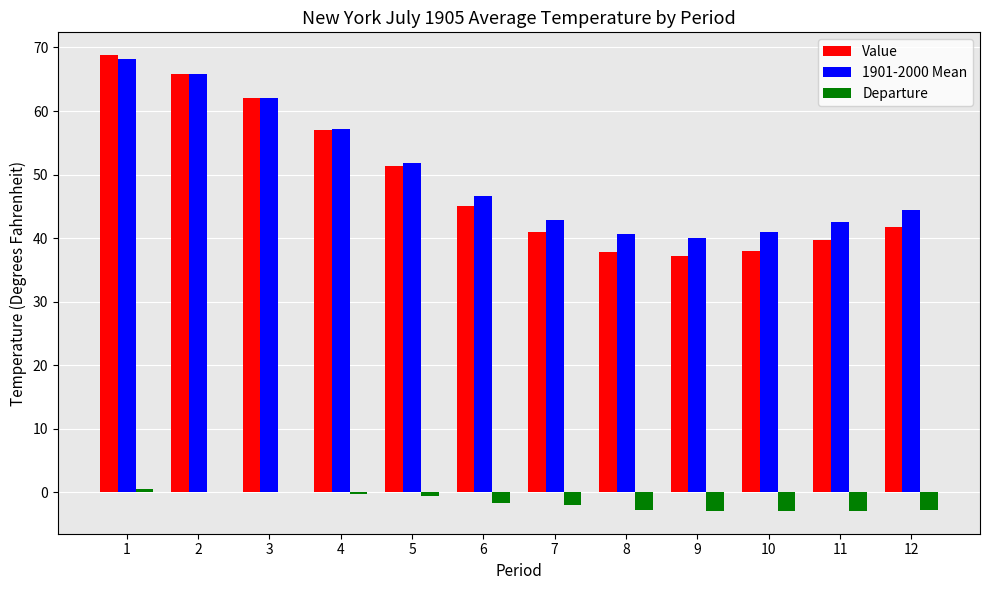

The value of Departure at 6 is -1.6. True or false?

True